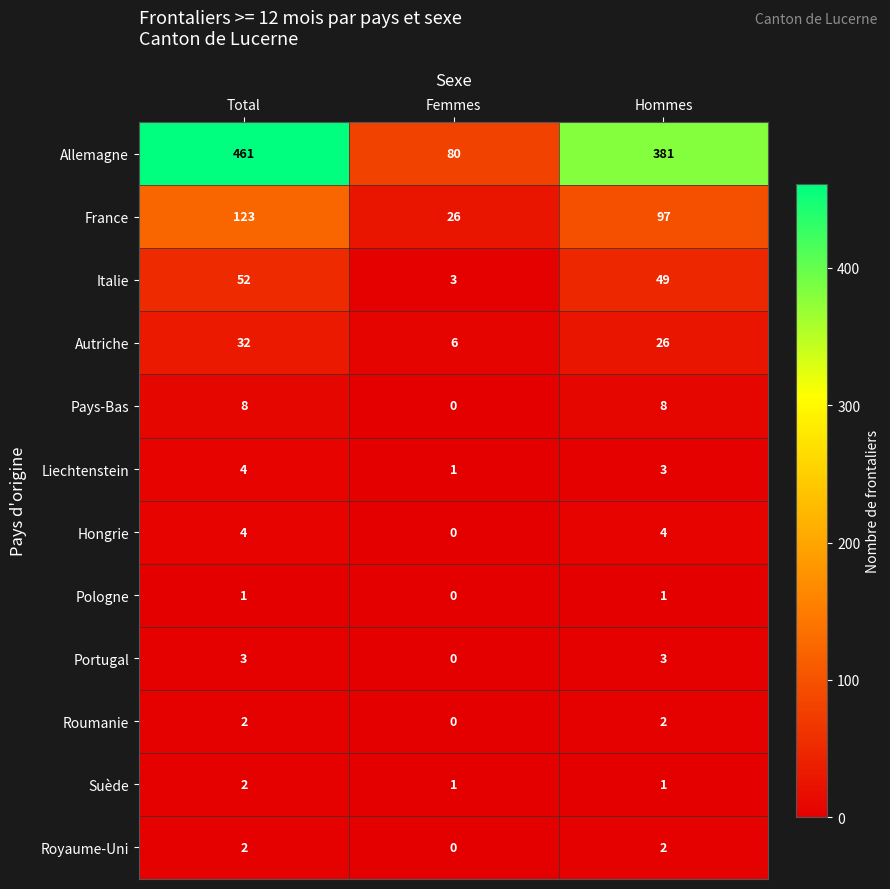

List the labels in order of France value, smallest first.

Femmes, Hommes, Total